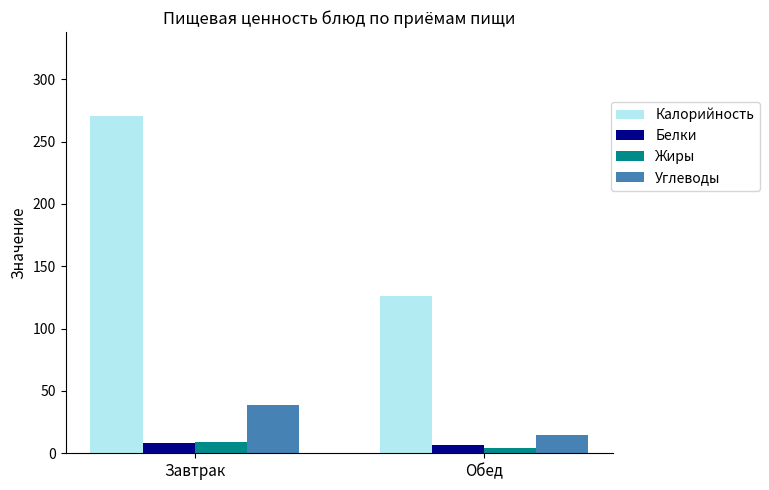

What is the label of the 2nd bar from the right?

Завтрак